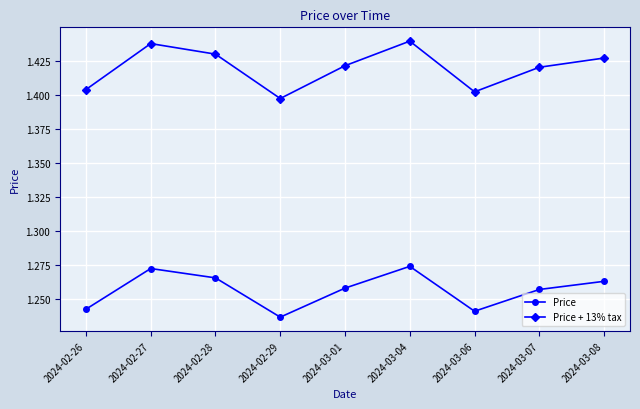

What are all the series names shown in the legend?

Price, Price + 13% tax